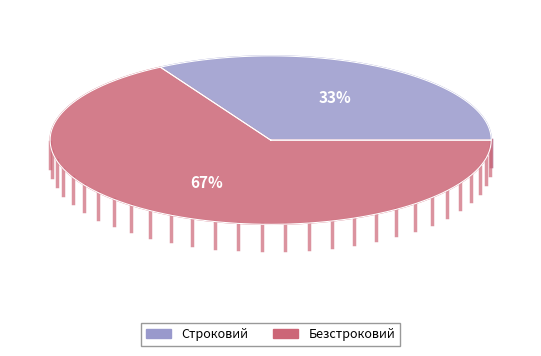

What is the smallest slice in the pie chart?

Строковий